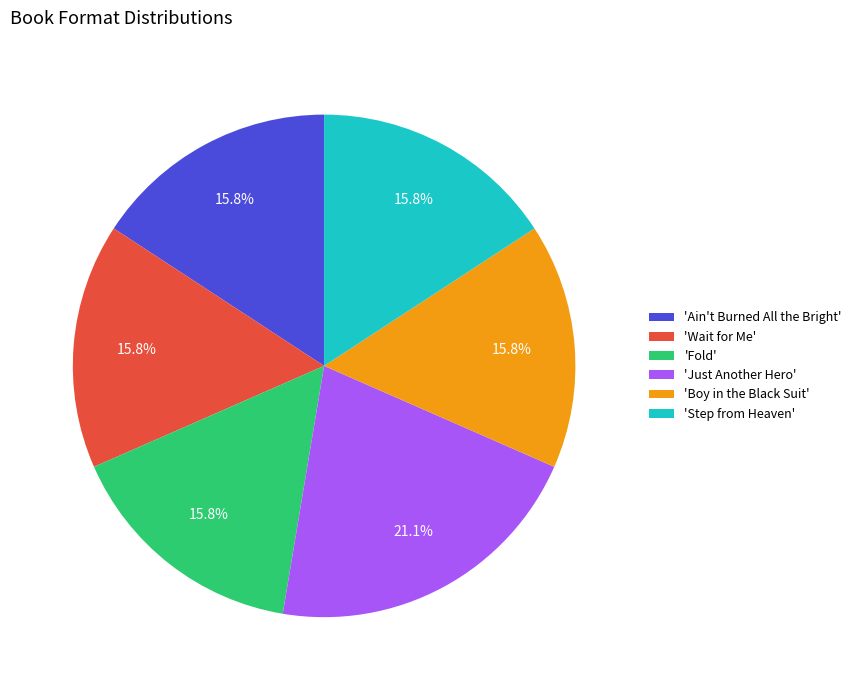

What is the ratio of the value at 'Boy in the Black Suit' to the value at 'Wait for Me'?

1.0